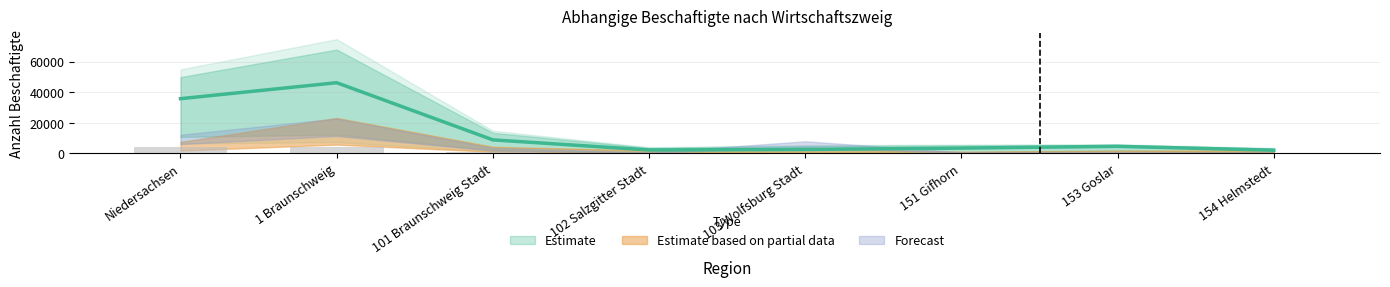

What is the label of the 1st bar from the right?

154 Helmstedt